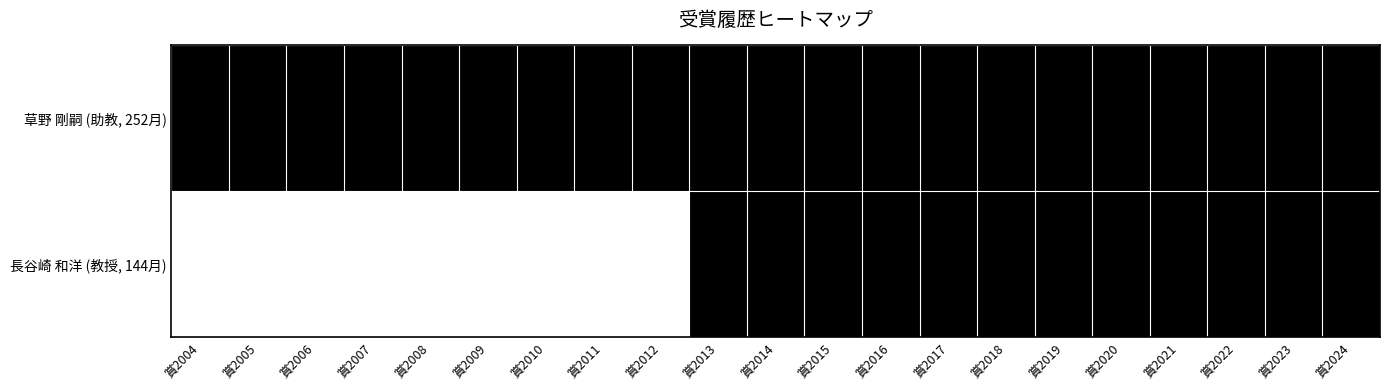

List the series in order of their overall mean, lowest first.

長谷崎 和洋 (教授, 144月), 草野 剛嗣 (助教, 252月)